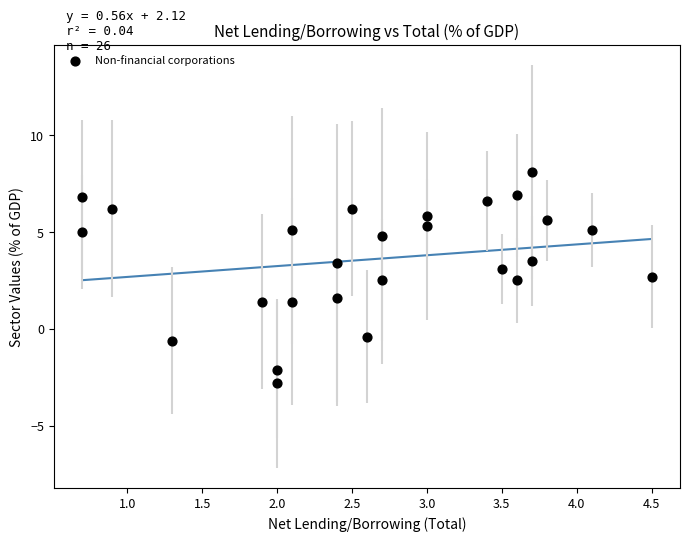

What is the range of Y values (max minus min)?

10.9